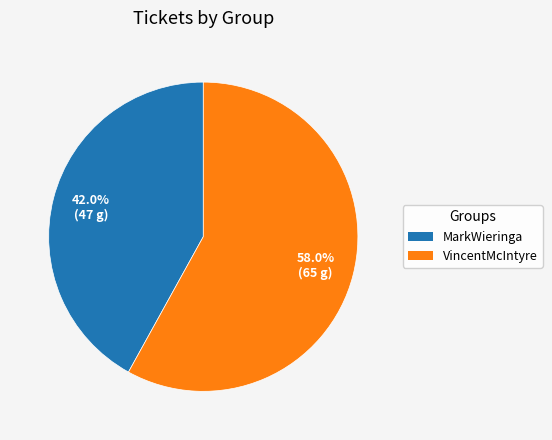

Which has a higher value, MarkWieringa or VincentMcIntyre?

VincentMcIntyre